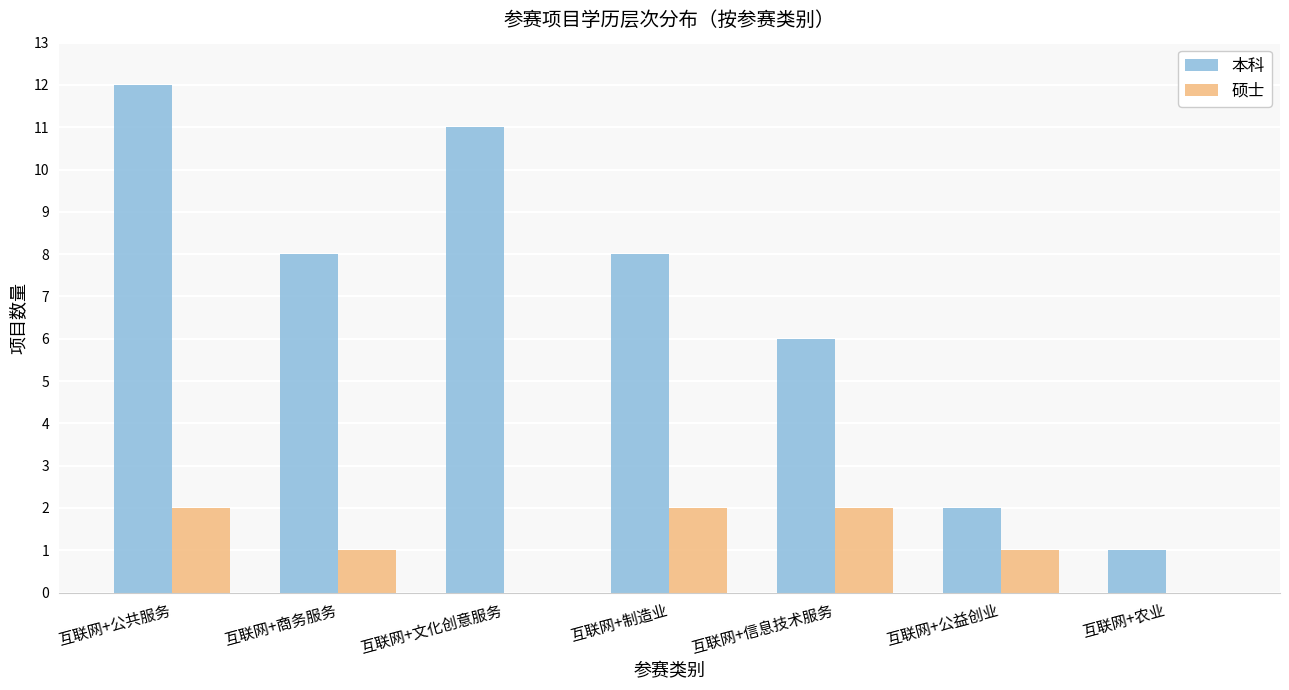

What is the approximate value of 本科 at 互联网+商务服务, to the nearest 5?

10